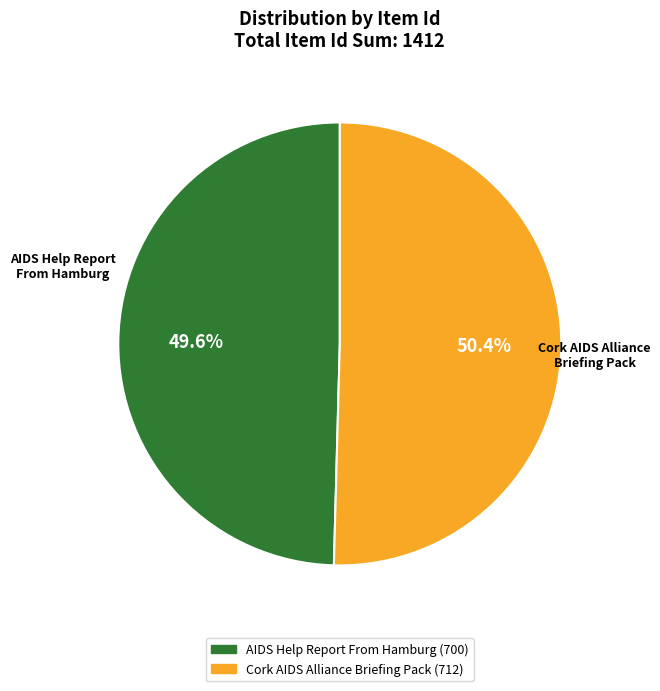

What percentage is NOT represented by AIDS Help Report From Hamburg?

50.4%